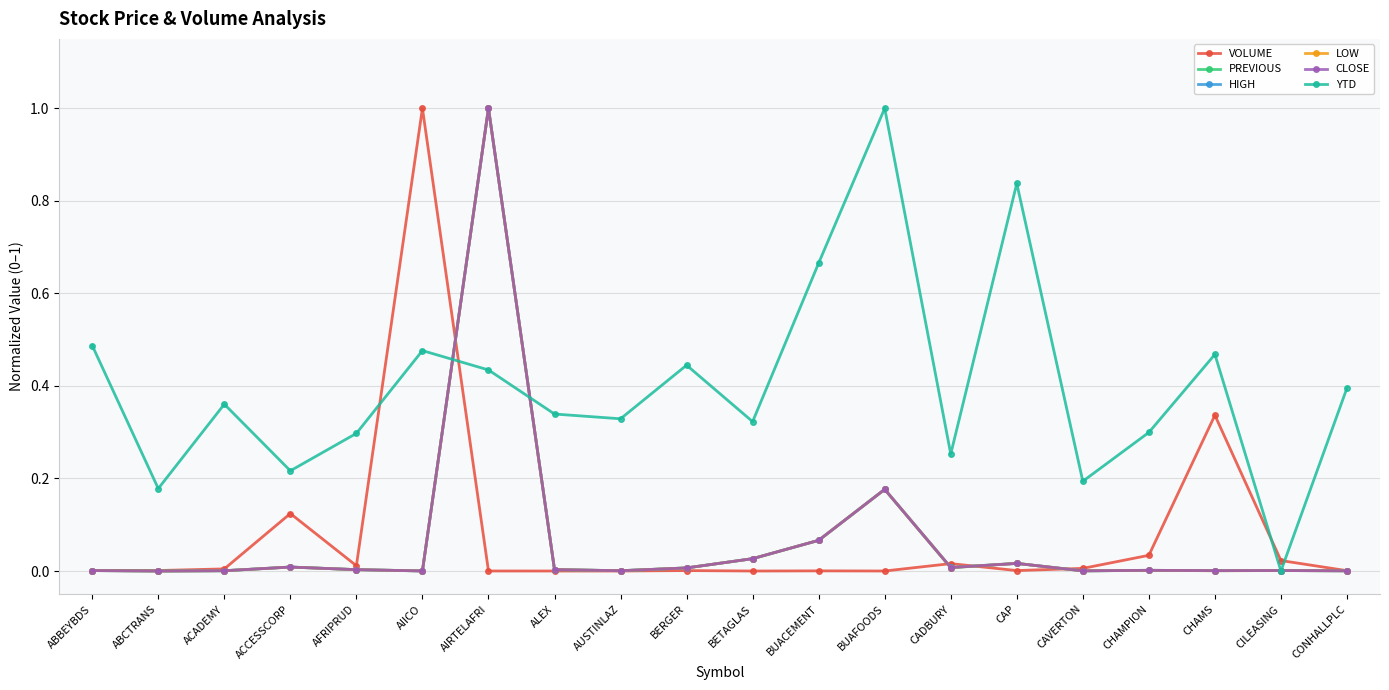

True or false: CLOSE has more than 1 interior local peaks.

True